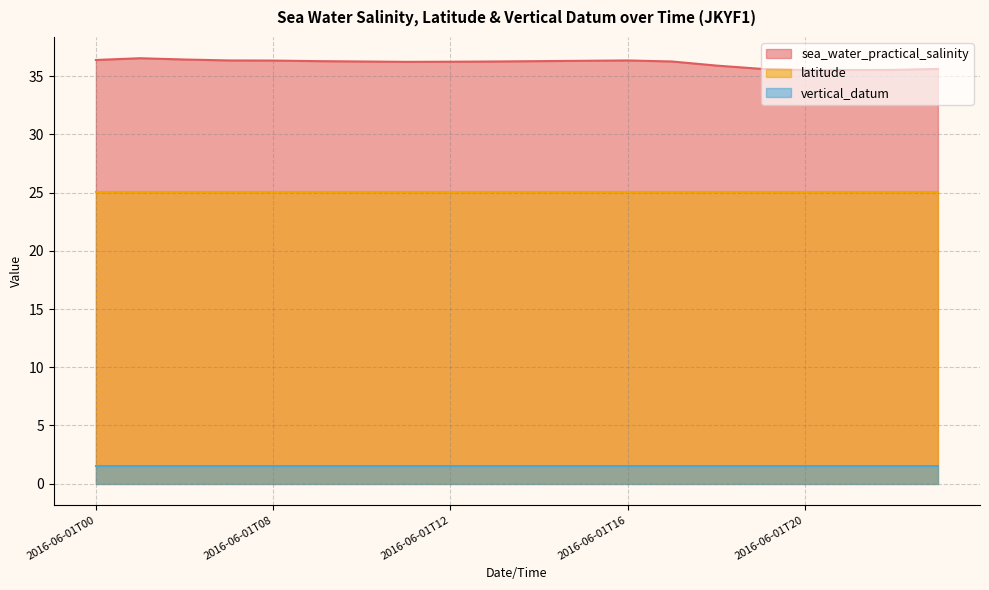

How many values in the sea_water_practical_salinity series are below 36?

6